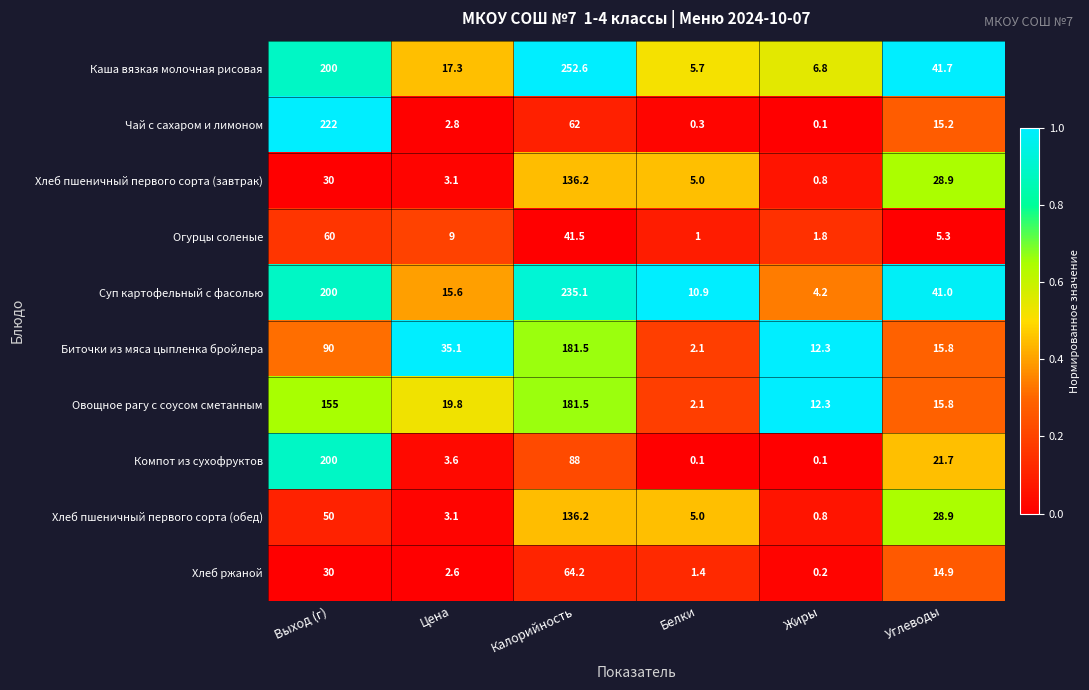

List the labels in order of Каша вязкая молочная рисовая value, largest first.

Калорийность, Выход (г), Углеводы, Цена, Жиры, Белки